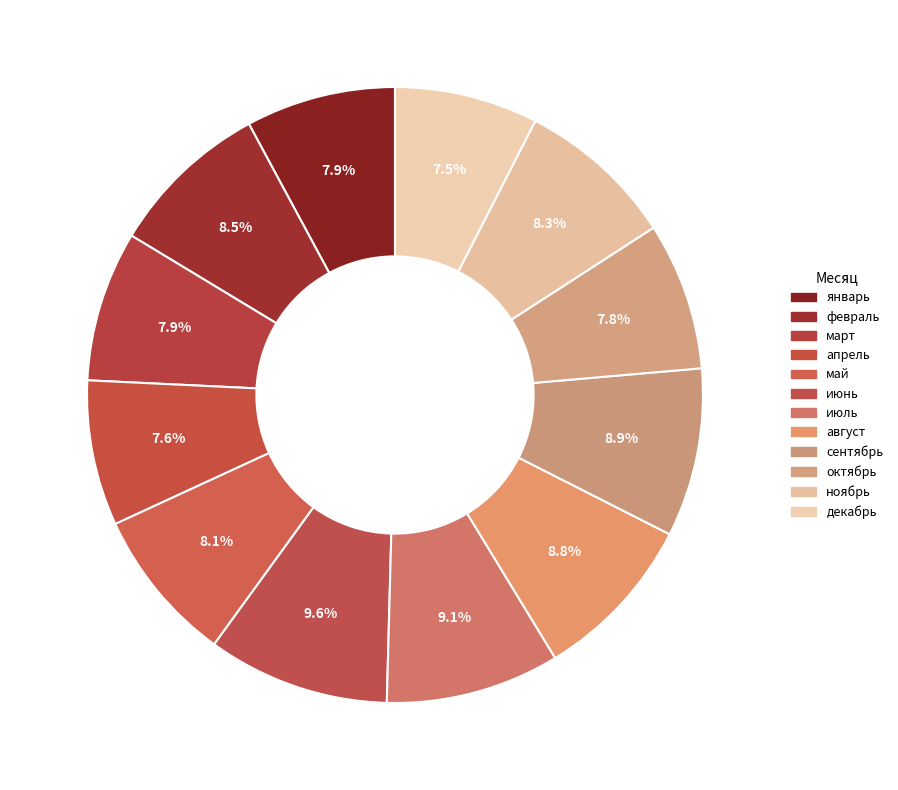

Does август represent more than half of the total?

No